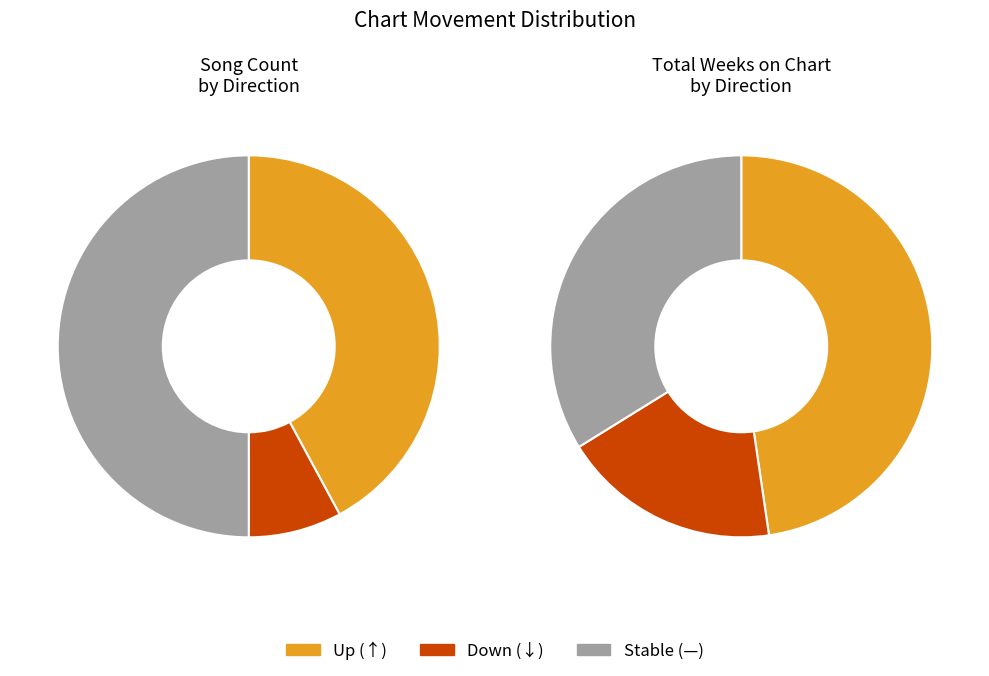

What is the total percentage of - and down?

57.9%